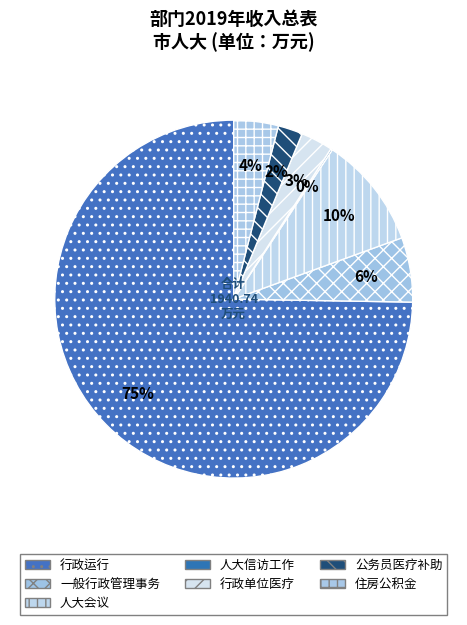

To the nearest percent, what portion does 行政运行 represent?

75%